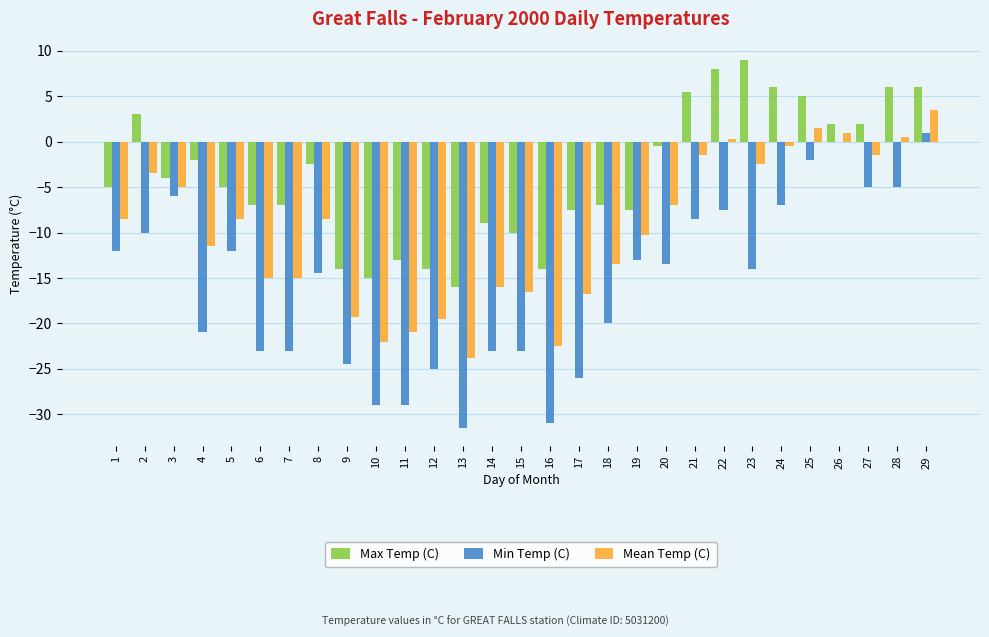

How many groups of bars are there?

29